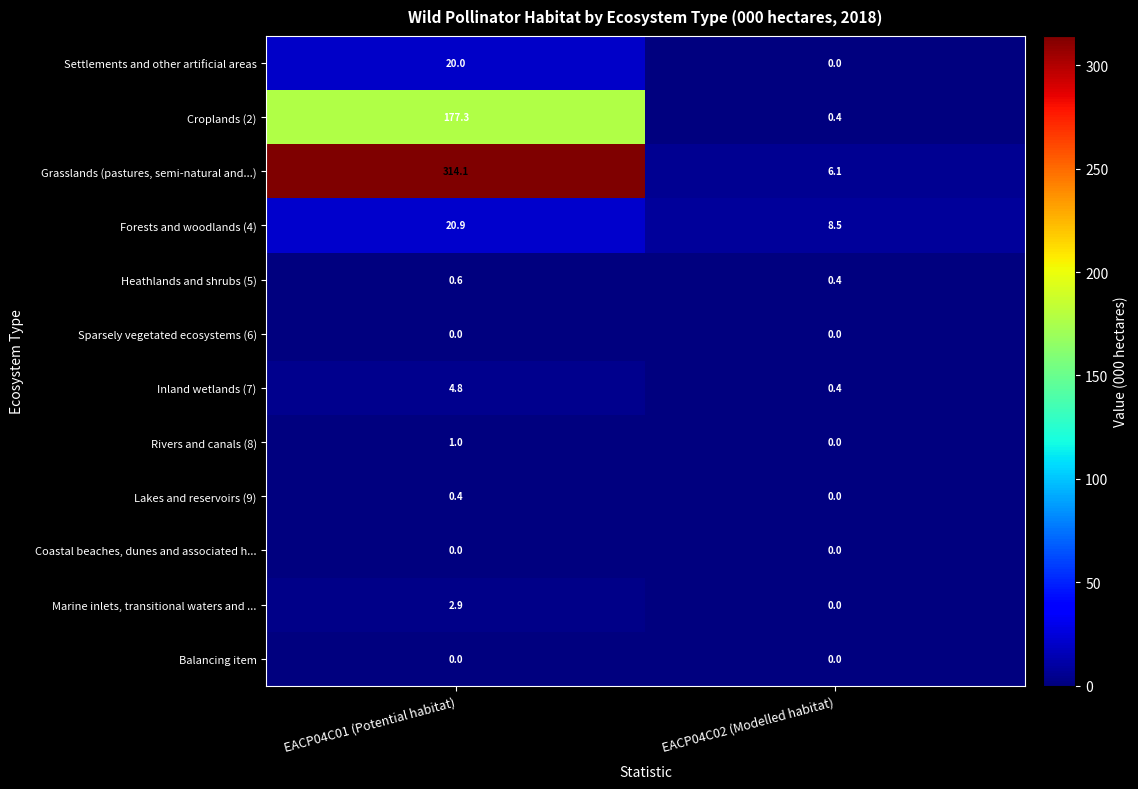

Reading left to right, list all the values displayed in this chart.

Settlements and other artificial areas: EACP04C01 (Potential habitat)=20.0	EACP04C02 (Modelled habitat)=0.0
Croplands (2): EACP04C01 (Potential habitat)=177.3	EACP04C02 (Modelled habitat)=0.4
Grasslands (pastures, semi-natural and...): EACP04C01 (Potential habitat)=314.1	EACP04C02 (Modelled habitat)=6.1
Forests and woodlands (4): EACP04C01 (Potential habitat)=20.9	EACP04C02 (Modelled habitat)=8.5
Heathlands and shrubs (5): EACP04C01 (Potential habitat)=0.6	EACP04C02 (Modelled habitat)=0.4
Sparsely vegetated ecosystems (6): EACP04C01 (Potential habitat)=0.0	EACP04C02 (Modelled habitat)=0.0
Inland wetlands (7): EACP04C01 (Potential habitat)=4.8	EACP04C02 (Modelled habitat)=0.4
Rivers and canals (8): EACP04C01 (Potential habitat)=1.0	EACP04C02 (Modelled habitat)=0.0
Lakes and reservoirs (9): EACP04C01 (Potential habitat)=0.4	EACP04C02 (Modelled habitat)=0.0
Coastal beaches, dunes and associated h...: EACP04C01 (Potential habitat)=0.0	EACP04C02 (Modelled habitat)=0.0
Marine inlets, transitional waters and ...: EACP04C01 (Potential habitat)=2.9	EACP04C02 (Modelled habitat)=0.0
Balancing item: EACP04C01 (Potential habitat)=0.0	EACP04C02 (Modelled habitat)=0.0